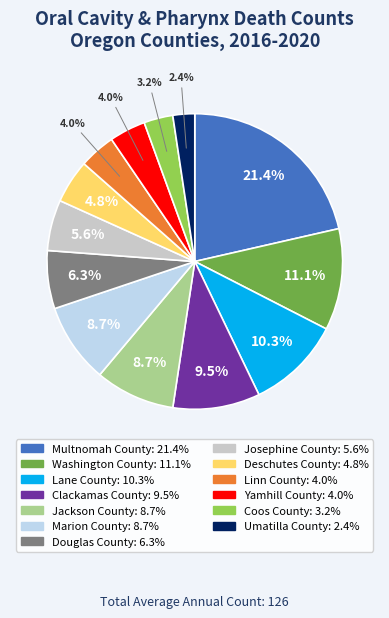

True or false: Linn County accounts for 4% of the total.

True